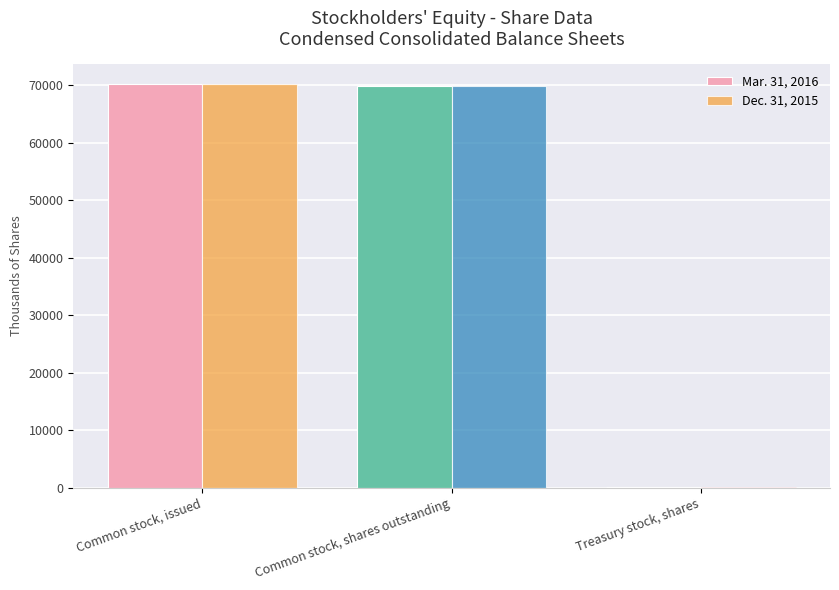

Are the bars horizontal?

No